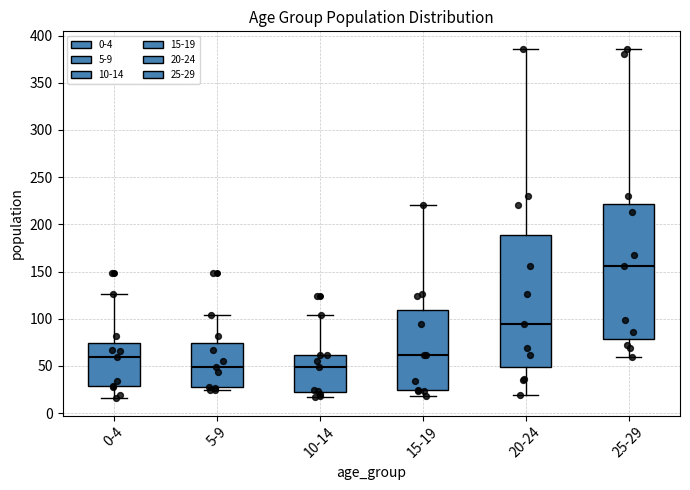

Where does the median line of the box for 15-19 sit on the y-axis? The values are not printed on the chart, so give them approximately, as read against the axis.

60